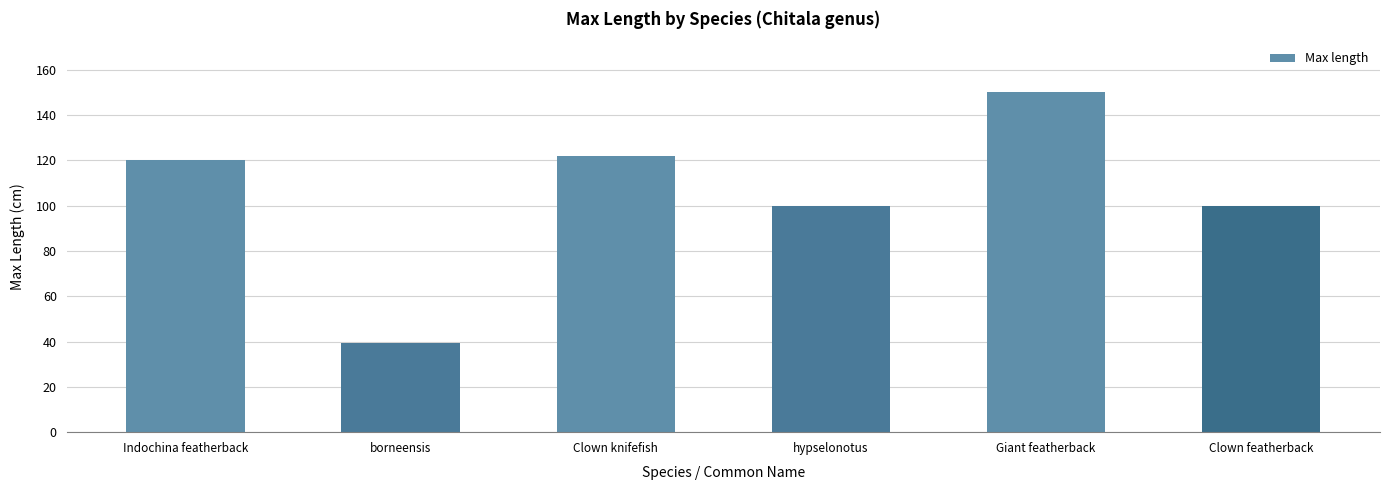

How many series are shown in this chart?

1